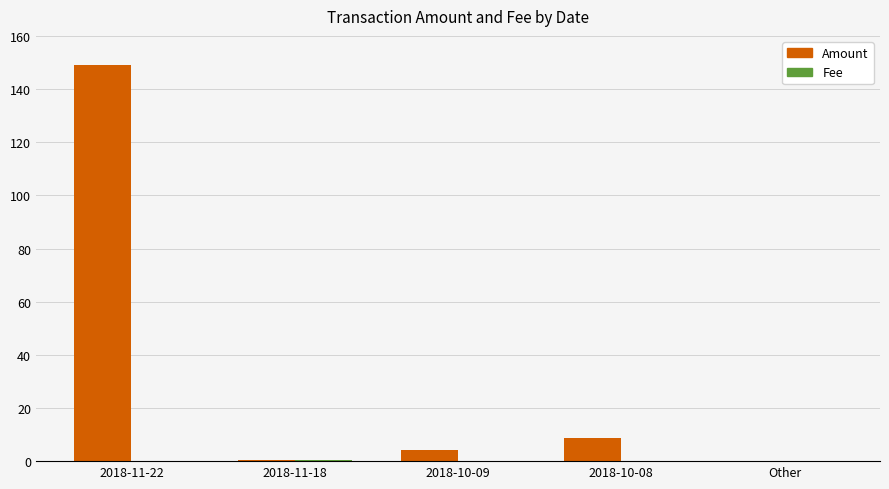

At which category is the sum across all series the highest?

2018-11-22